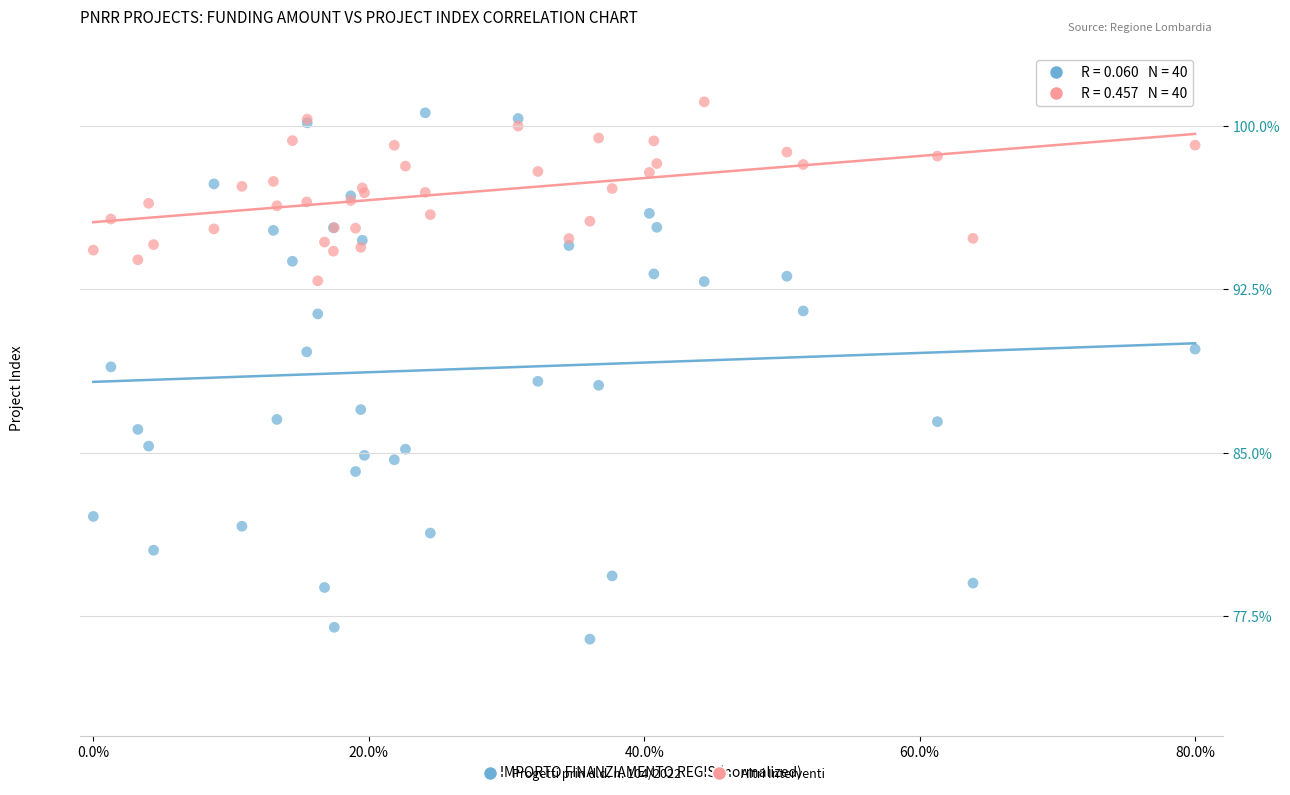

Which series contains the lowest Y value?

Progetti prin d.d. n. 104/2022